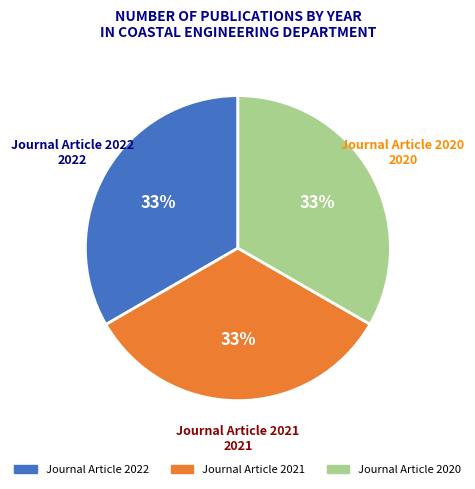

What is the ratio of the value at Journal Article 2021 to the value at Journal Article 2022?

1.0